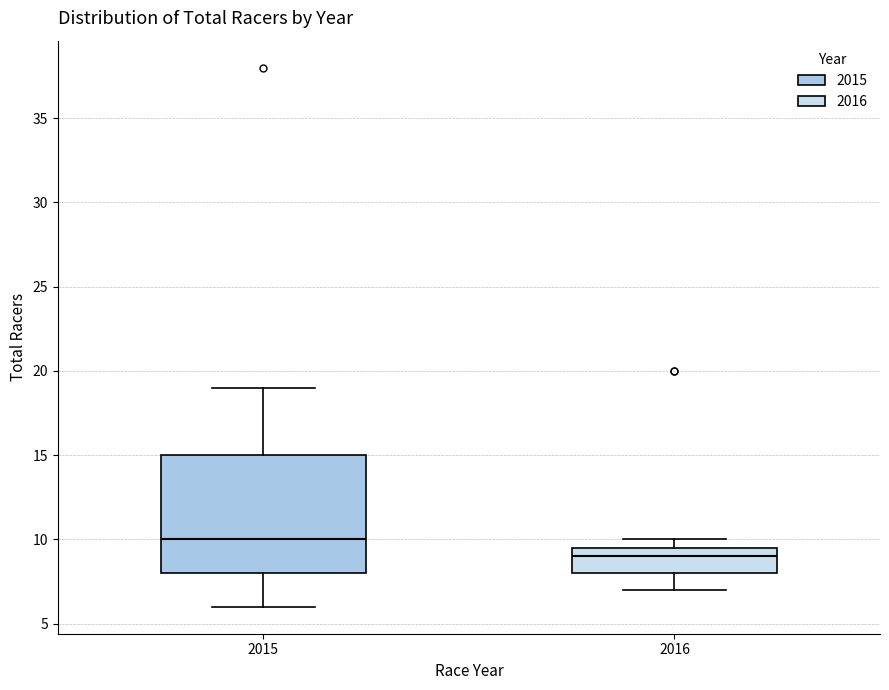

Which box's median line is the lowest?

2016